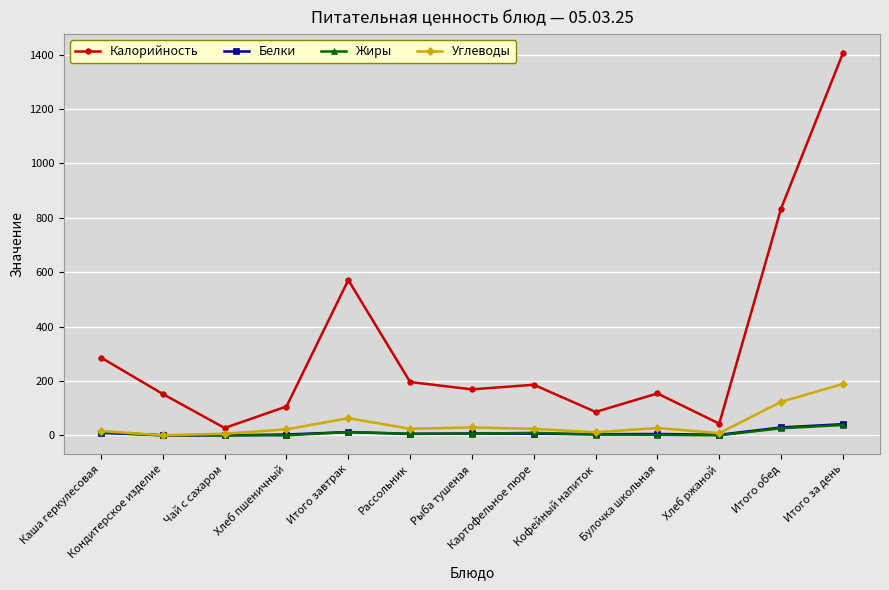

Is it true that Белки equals 29 at Итого обед?

True